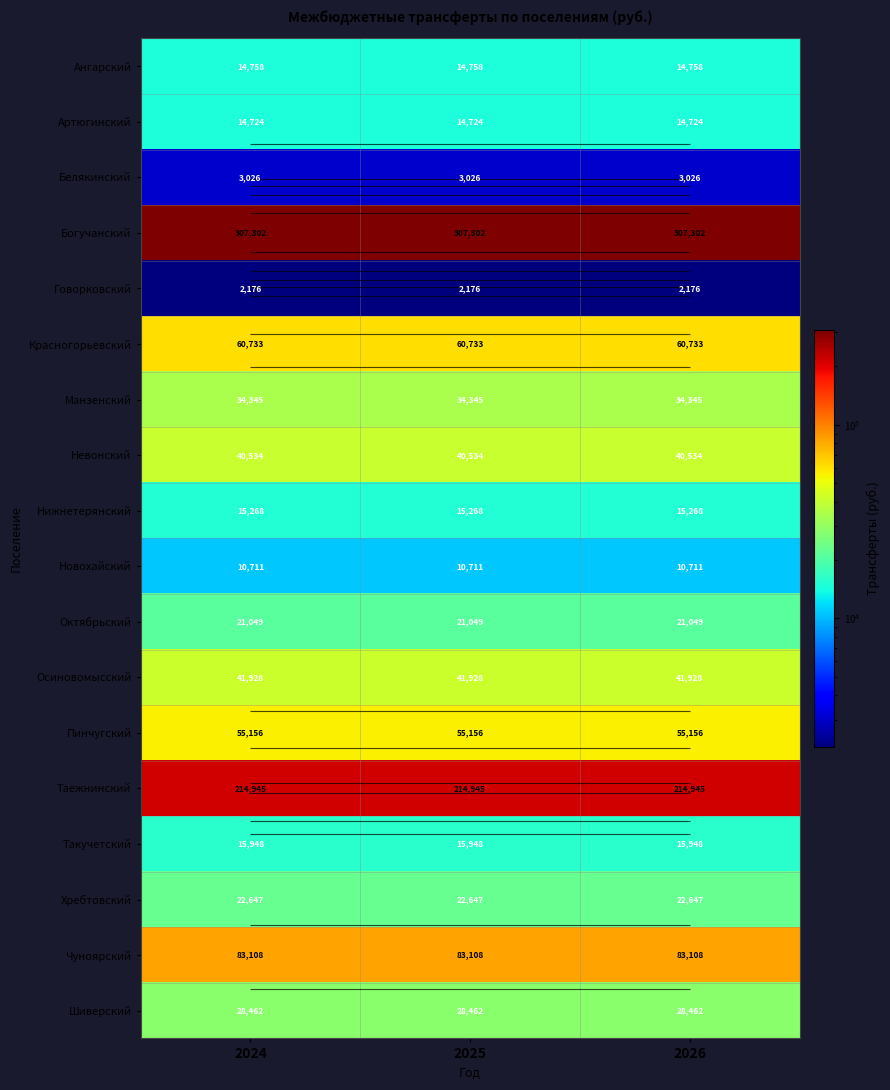

What is the sum of the Богучанский values at 2026 and 2025?

614604